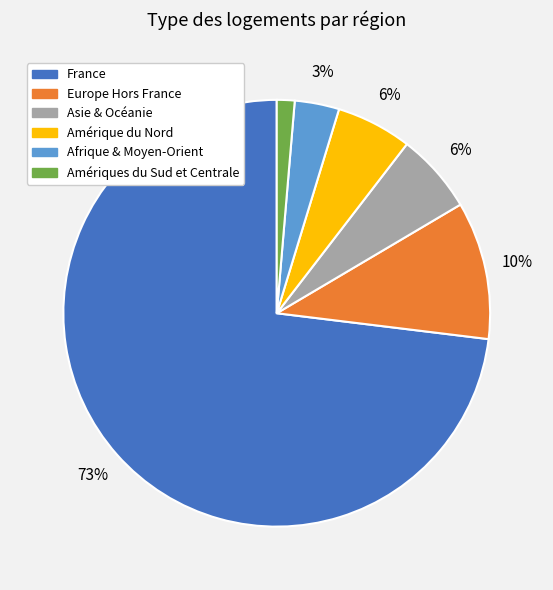

Which slice is the smallest?

Amériques du Sud et Centrale